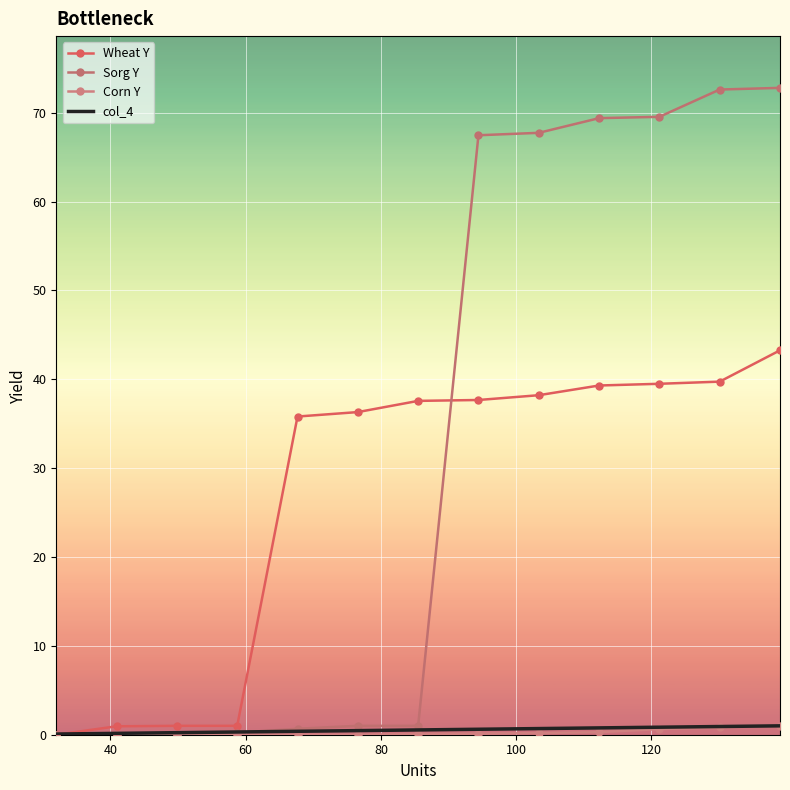

True or false: Corn Y has more than 1 interior local peaks.

False